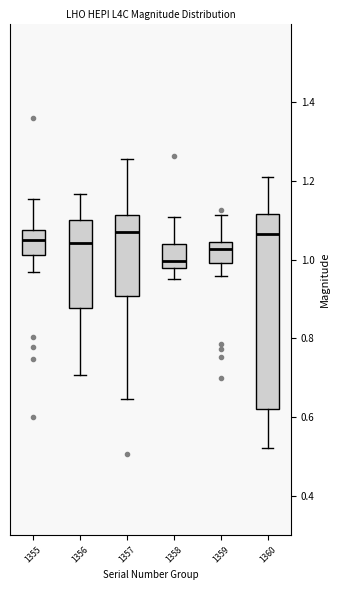

Where does the lower whisker of the box at x = 1356 end on the y-axis? The values are not printed on the chart, so give them approximately, as read against the axis.

0.70